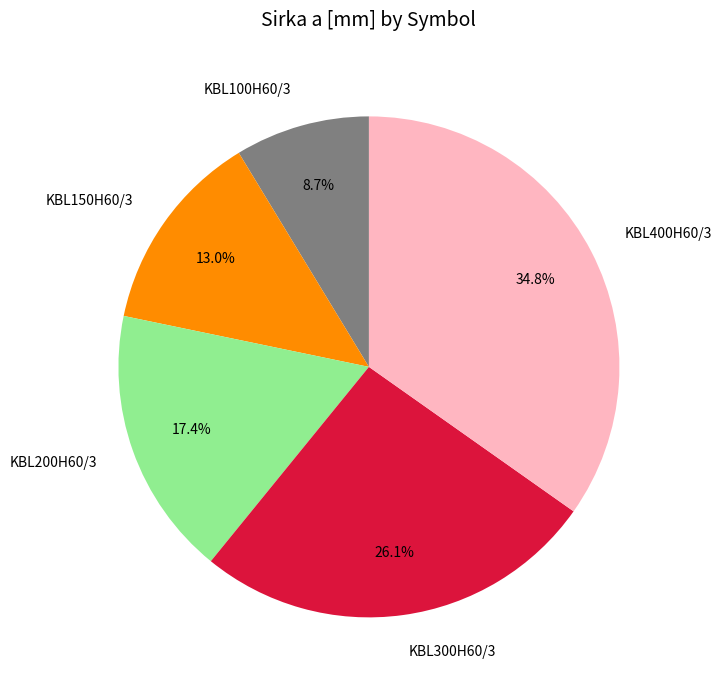

Which has a higher value, KBL100H60/3 or KBL200H60/3?

KBL200H60/3